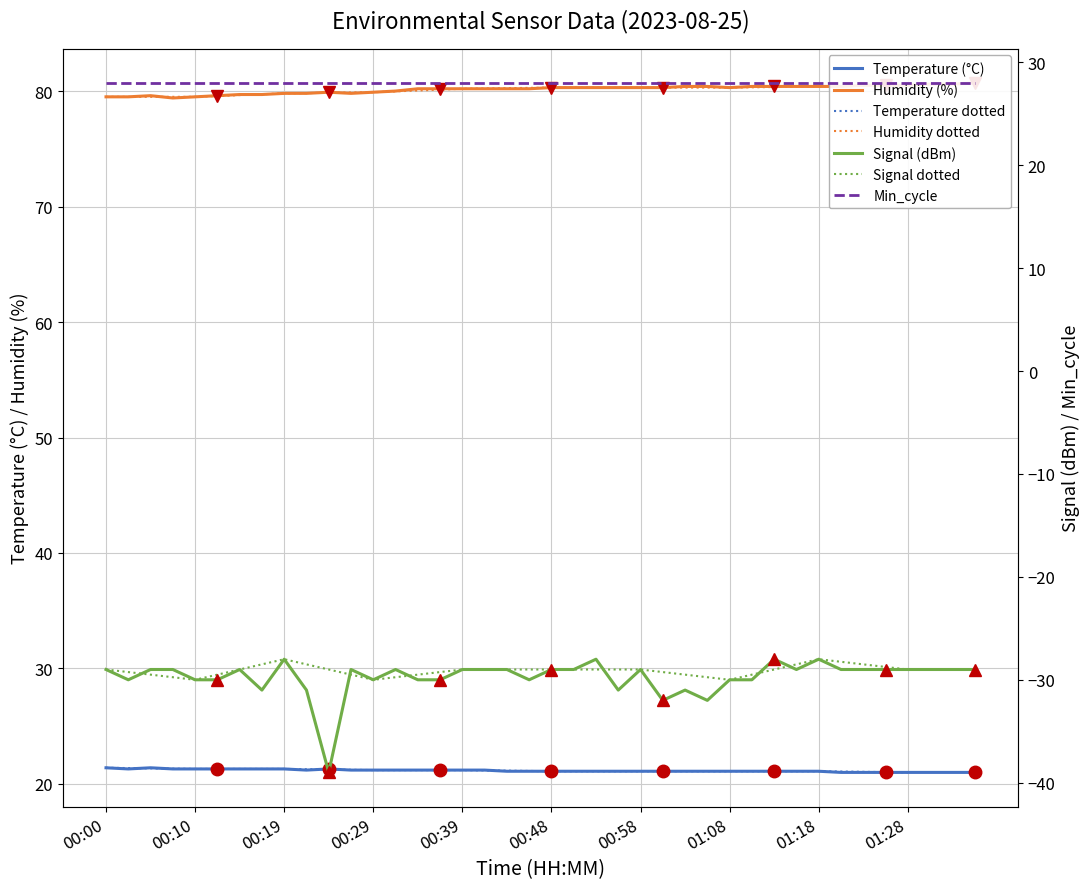

How many data points in Signal are less than -29?

16